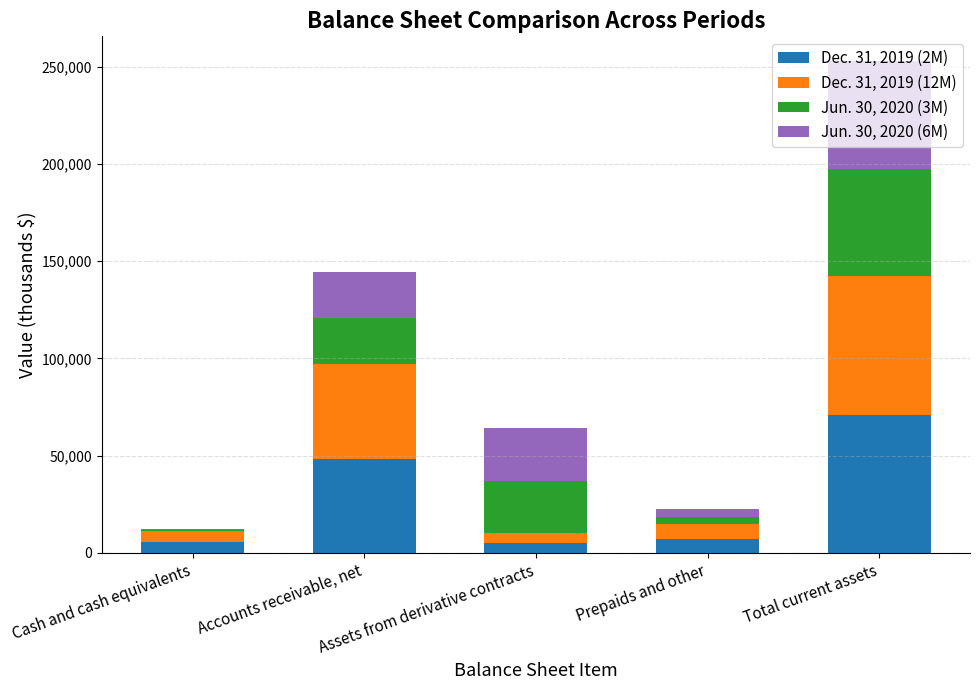

What is the total value across all series at Accounts receivable, net?

144592